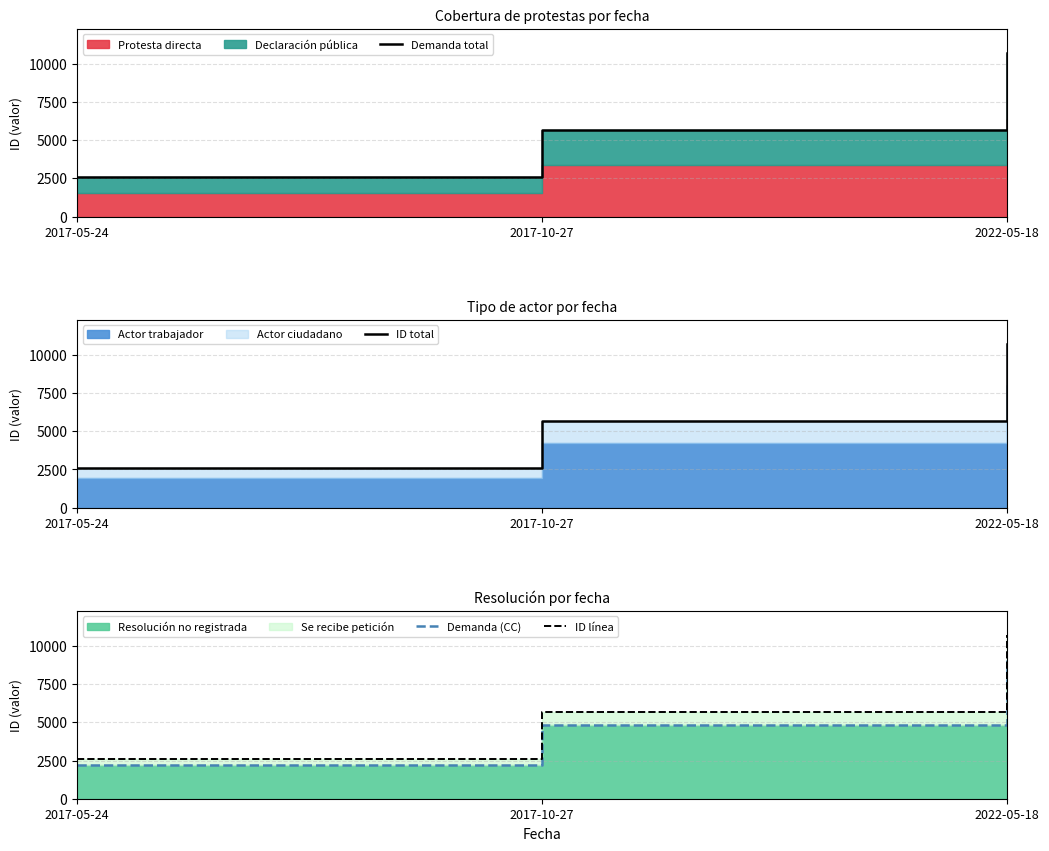

What is the minimum value shown in the chart?

2193.0